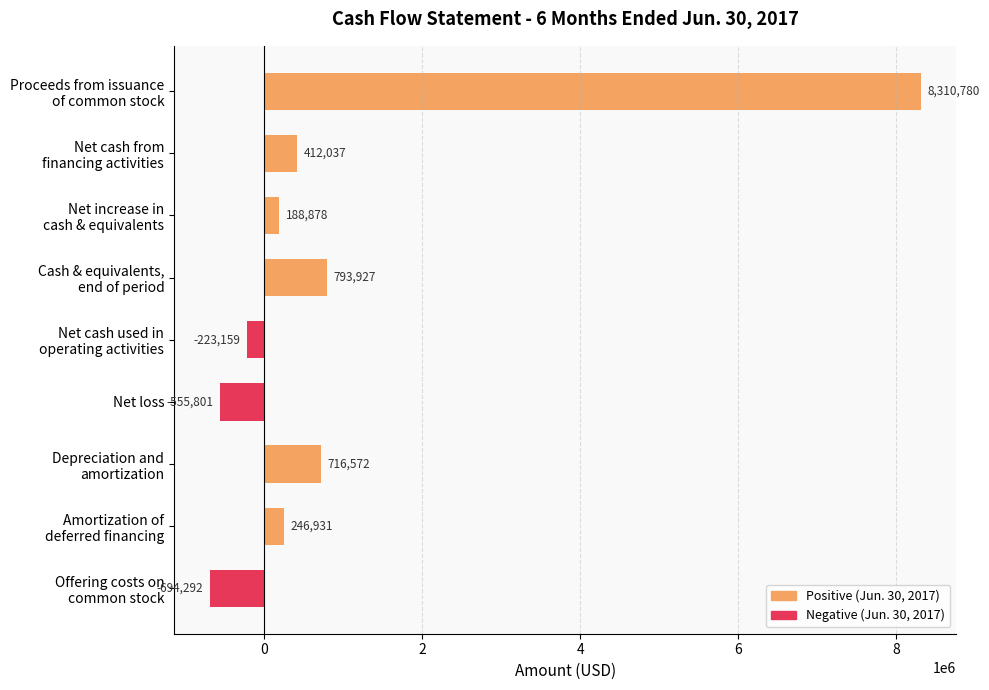

What is the sum of all values?

9195873